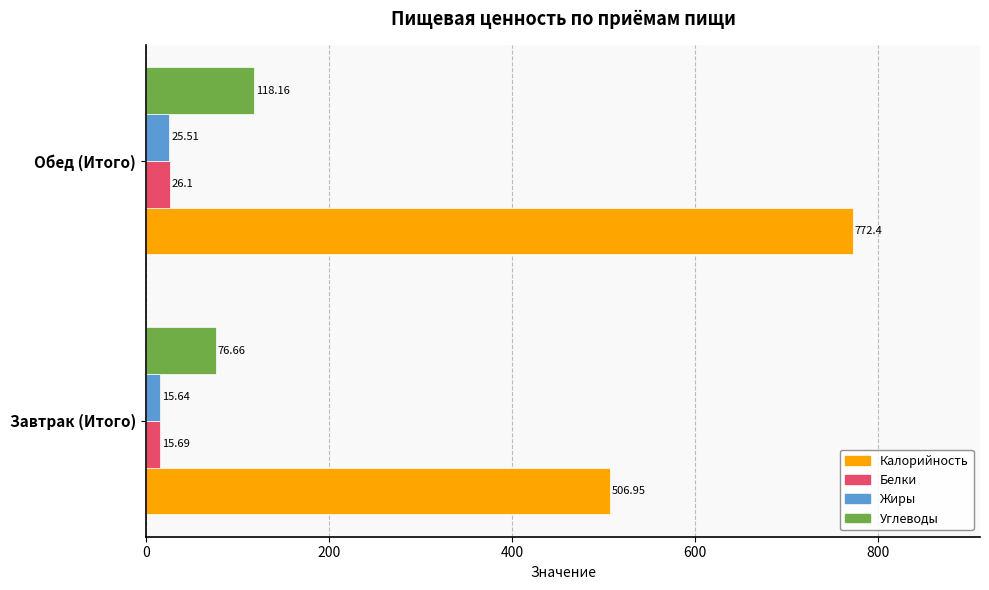

What is the sum of all Жиры values?

41.2